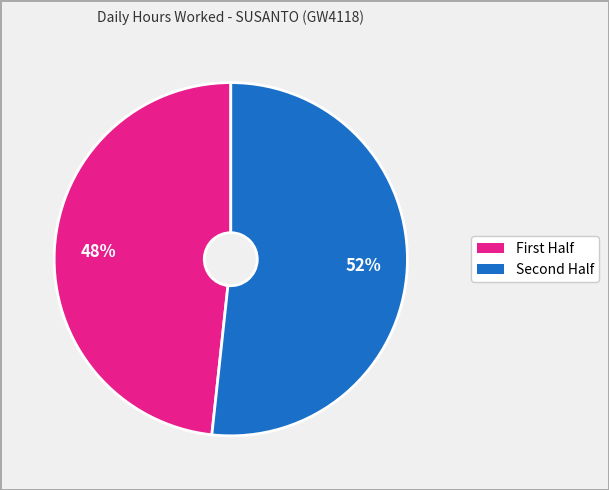

Does any single category account for the majority?

Yes